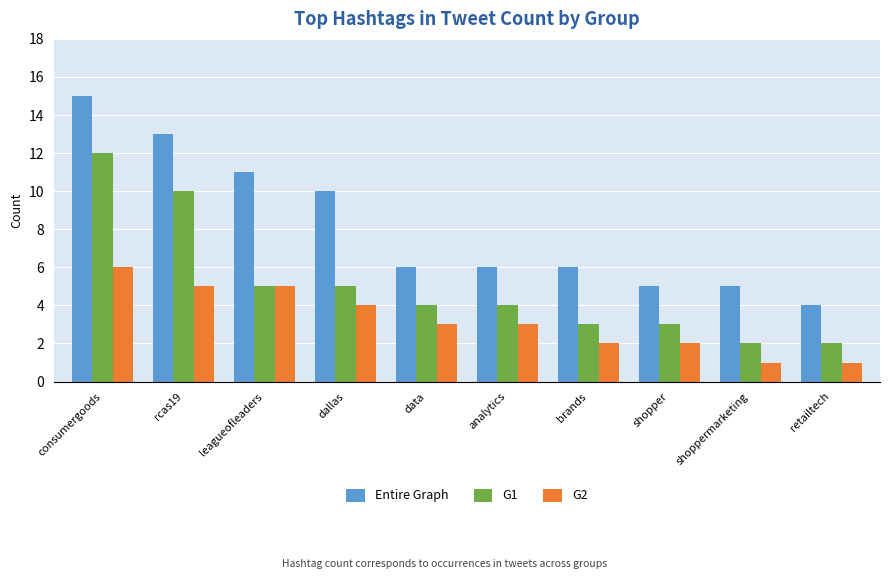

True or false: G2 has a value of 3 at shopper.

False